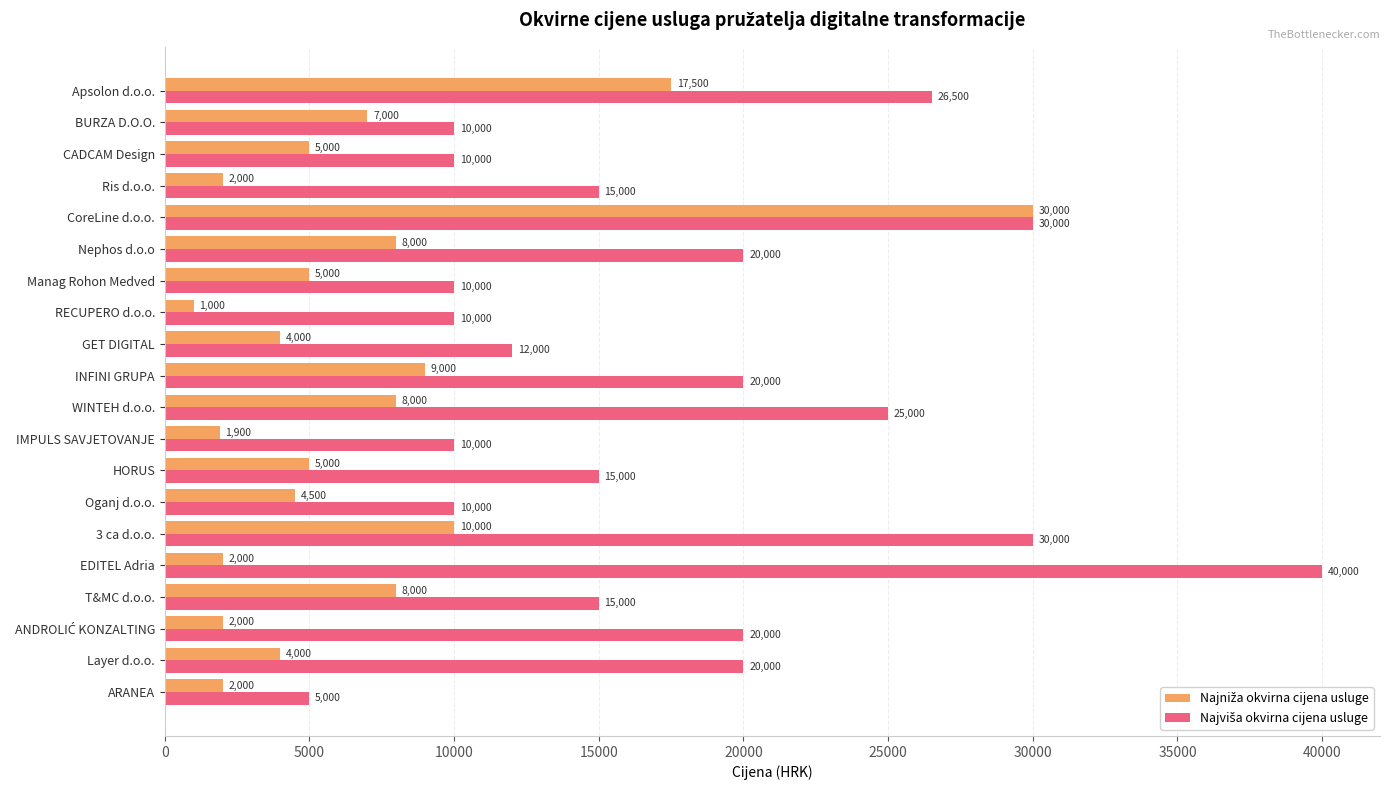

At which category is the sum across all series the highest?

CoreLine d.o.o.